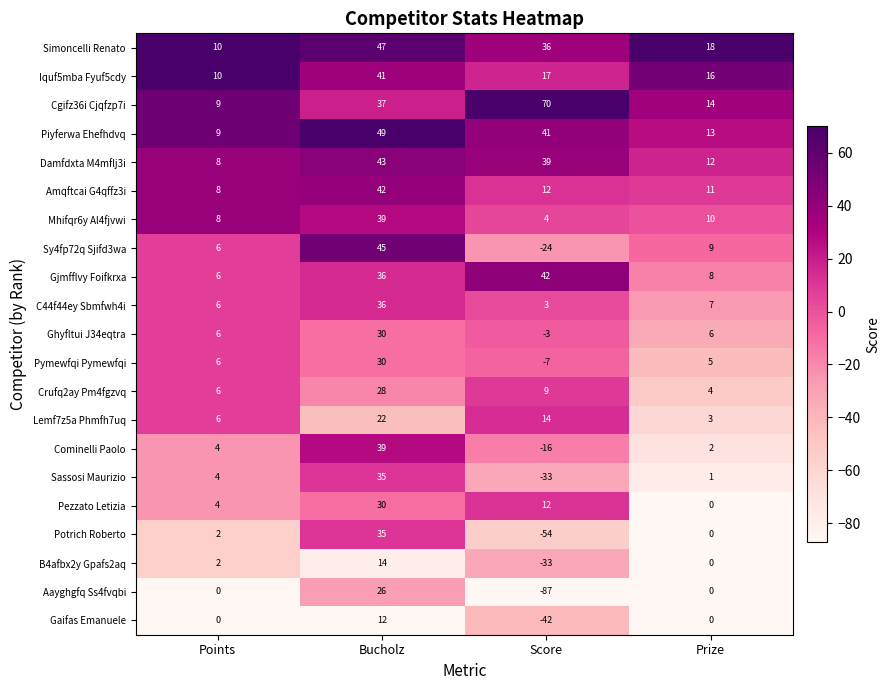

Which series has the largest total across all categories?

Cgifz36i Cjqfzp7i